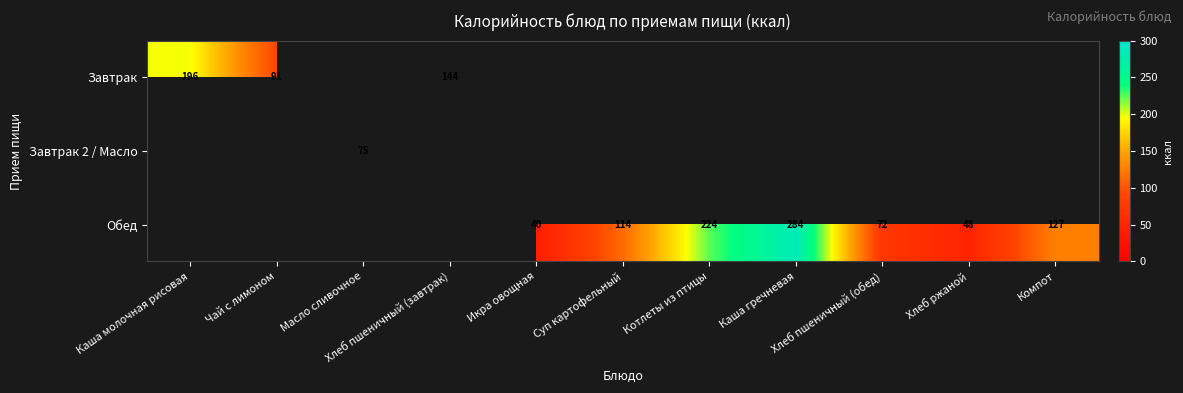

Rank the series by their average value, from highest to lowest.

Обед, Завтрак, Завтрак 2 / Масло